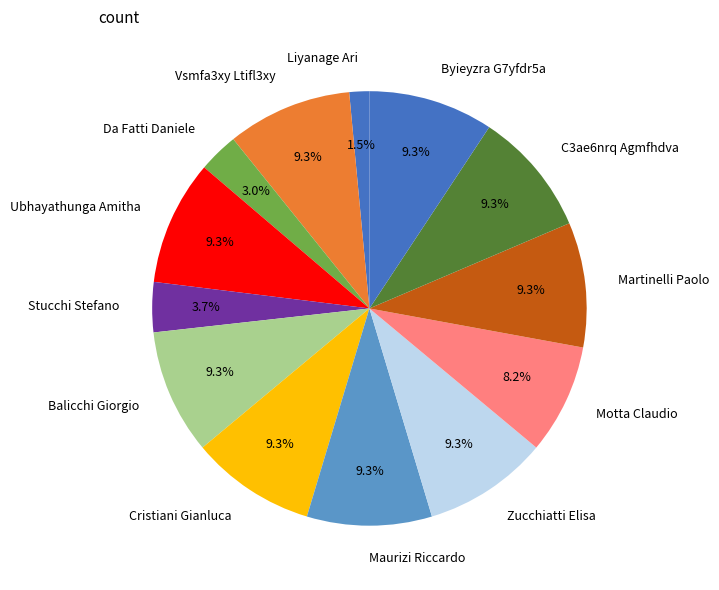

Which slice is the smallest?

Liyanage Ari